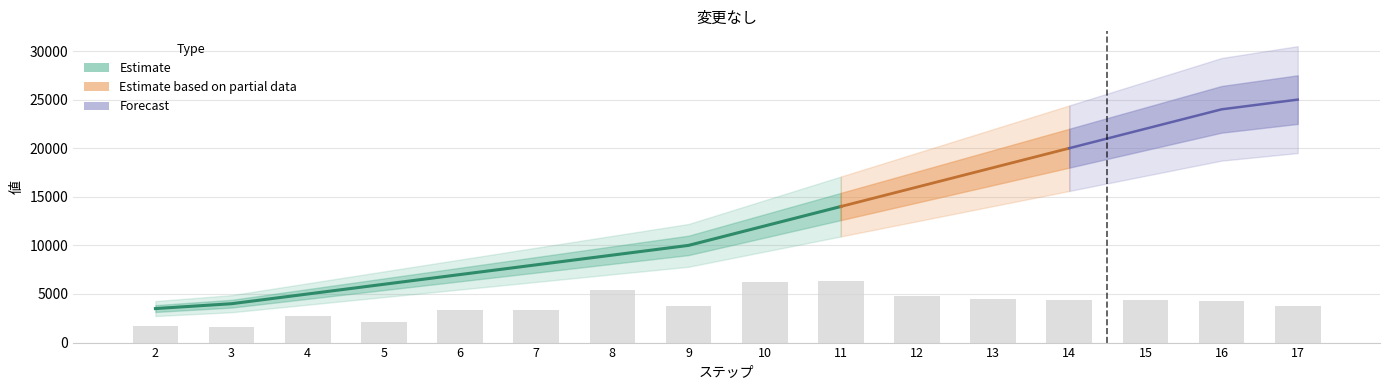

Which label corresponds to the smallest value in the chart?

2